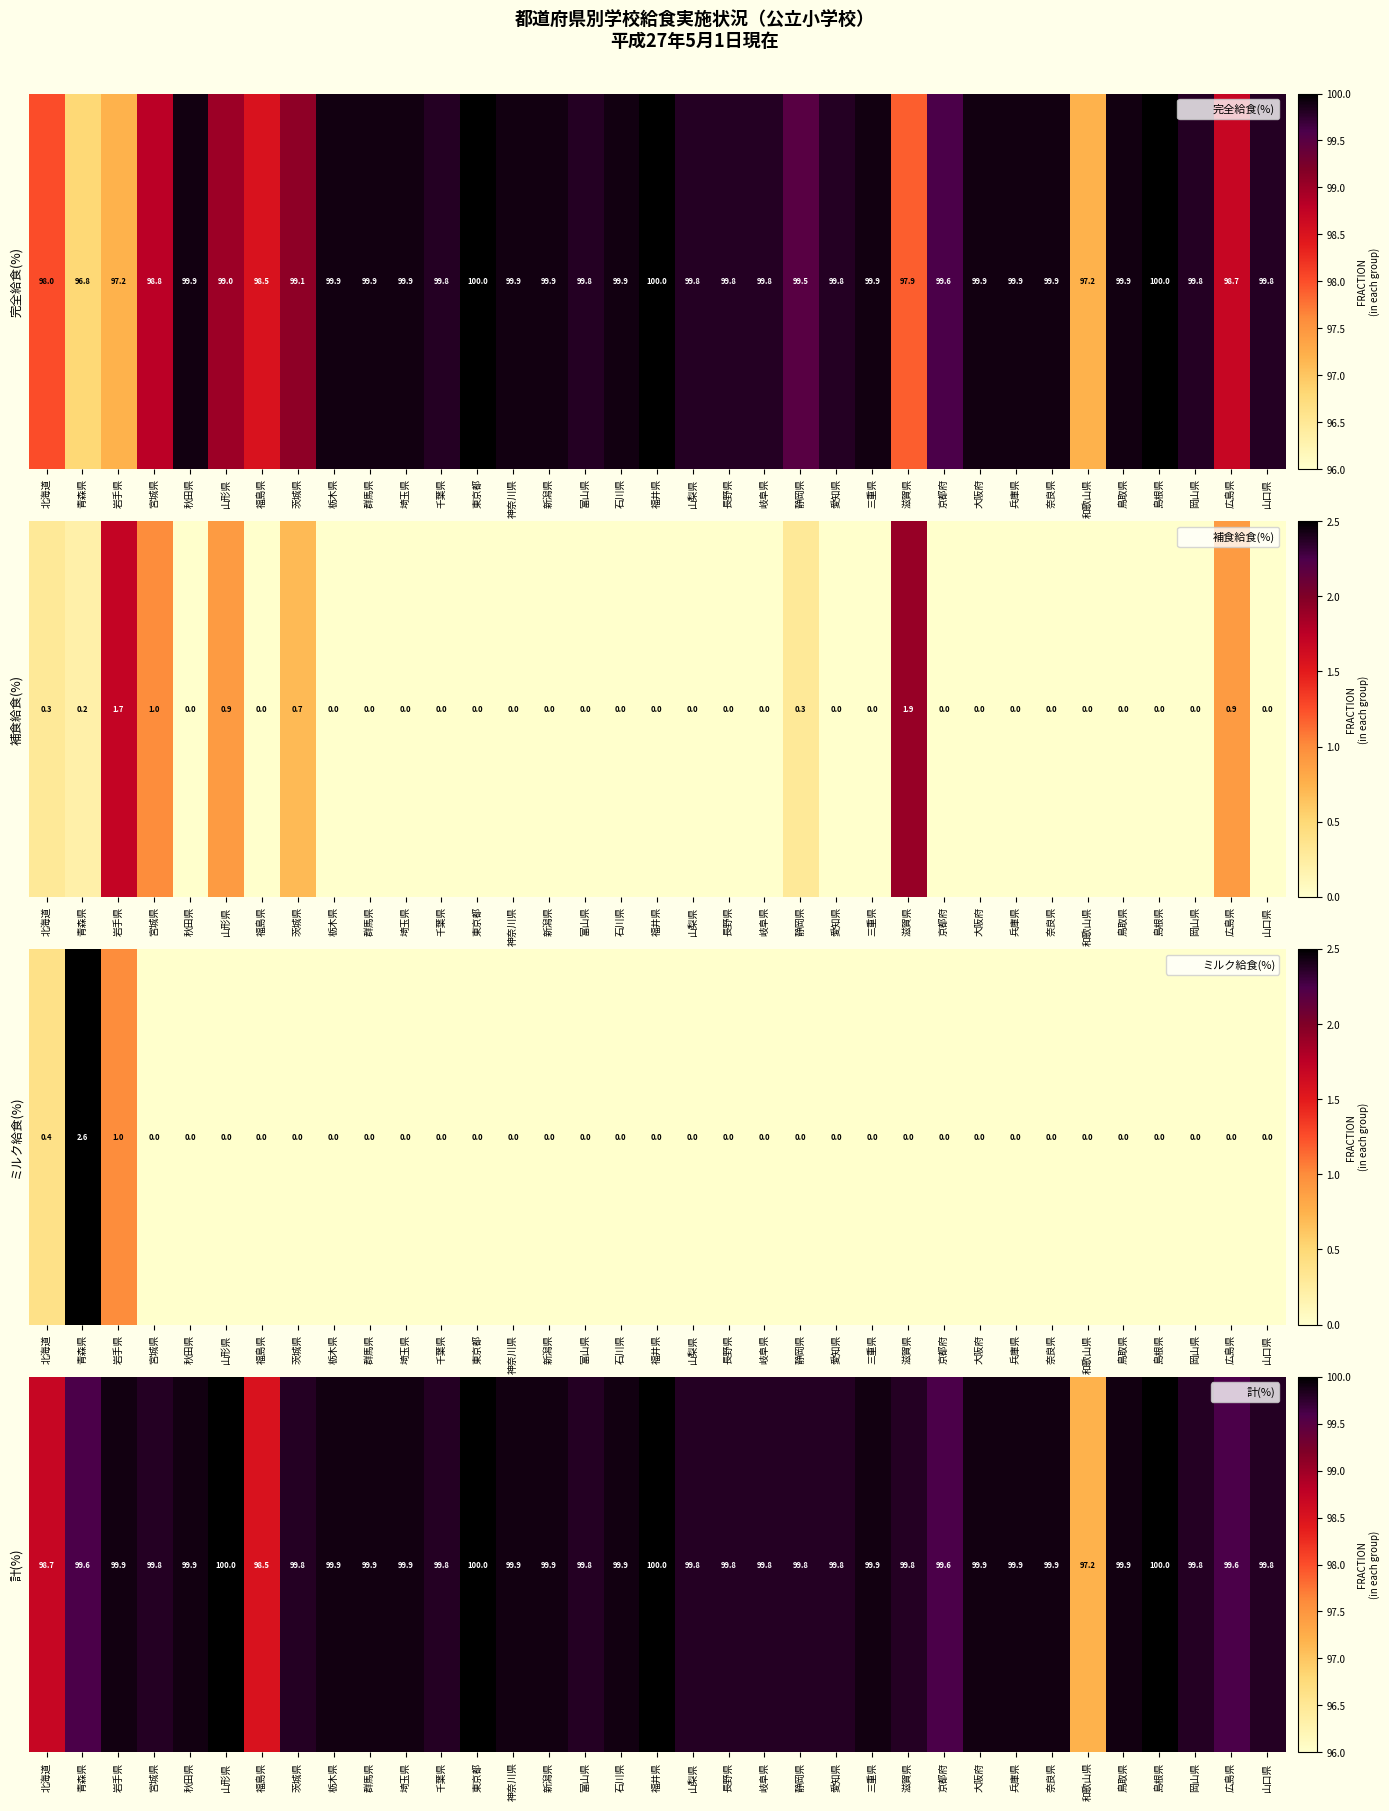

What is the greatest value displayed?

100.0